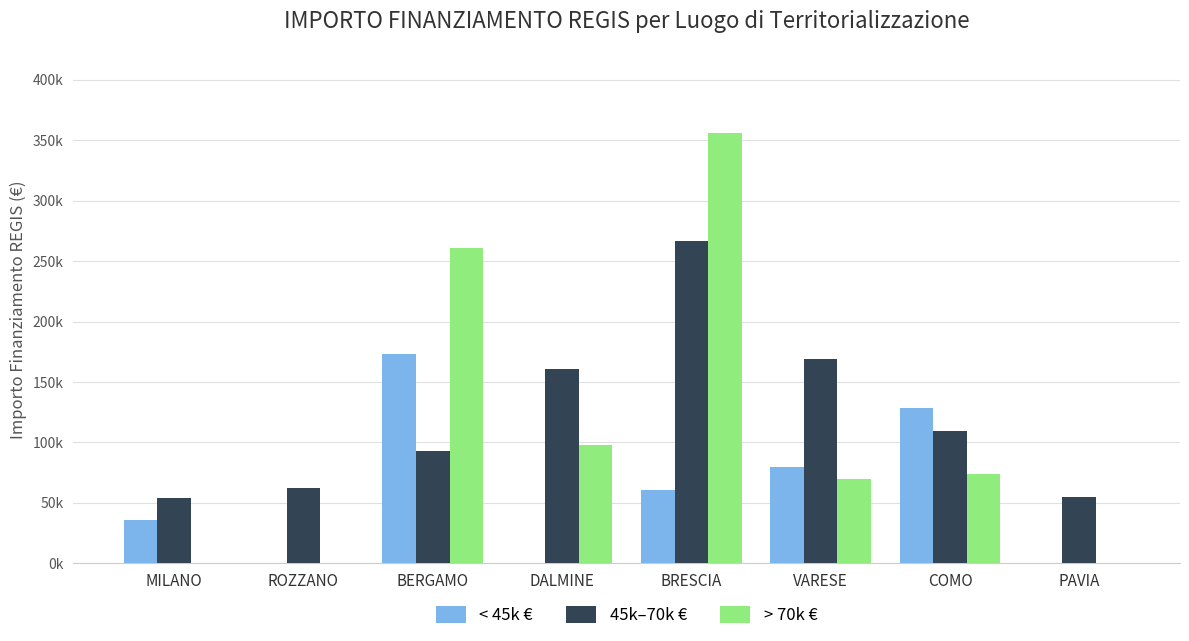

At which label is 45k–70k € closest to 160254?

DALMINE